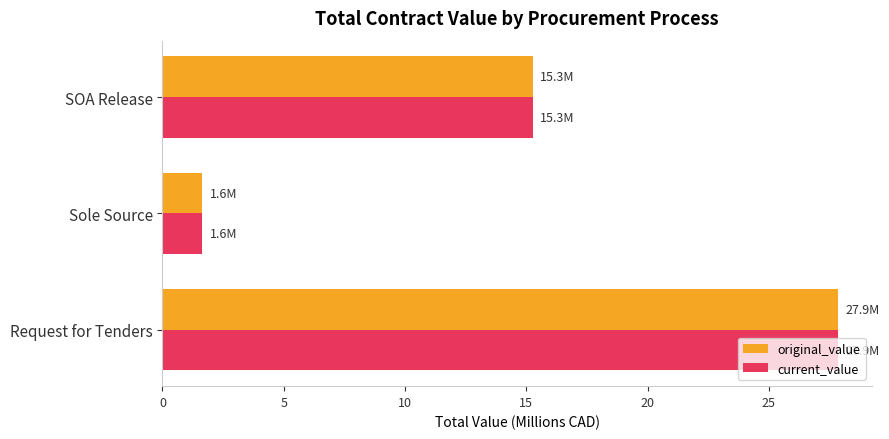

The value of original_value at Sole Source is 0.6. True or false?

False